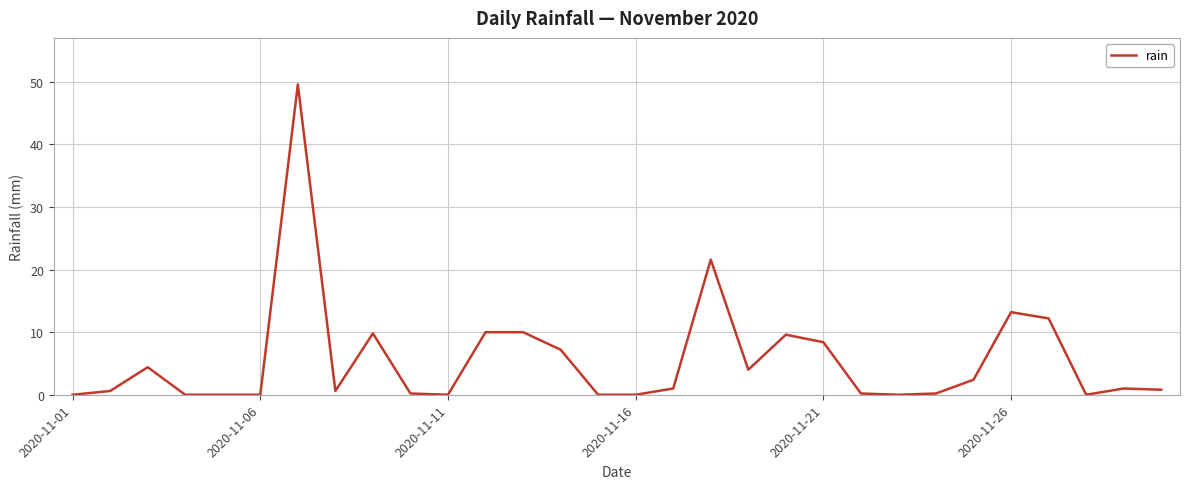

What is the greatest value displayed?

49.6